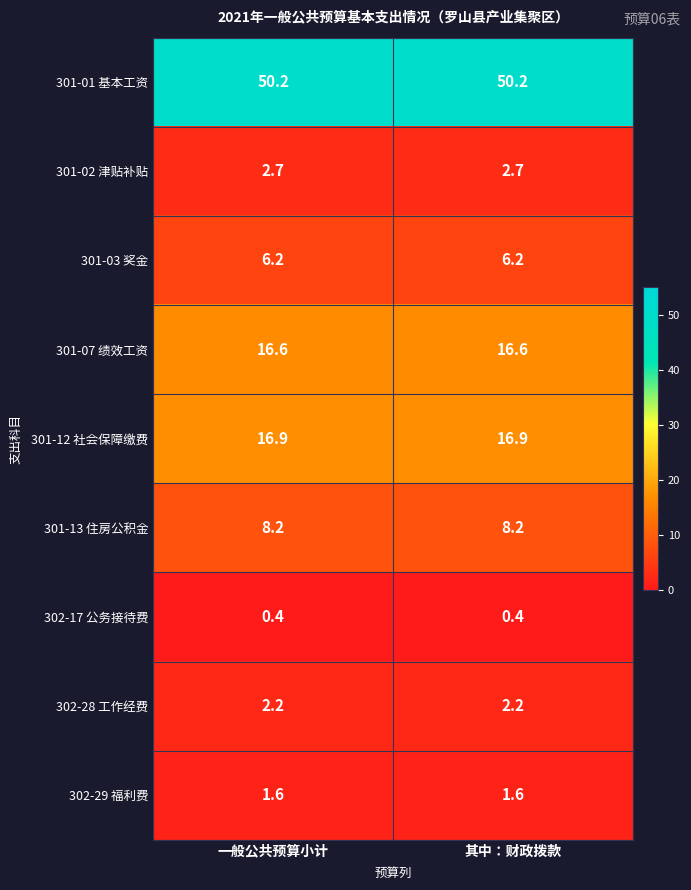

What is the average value of the 302-28 工作经费 series?

2.2